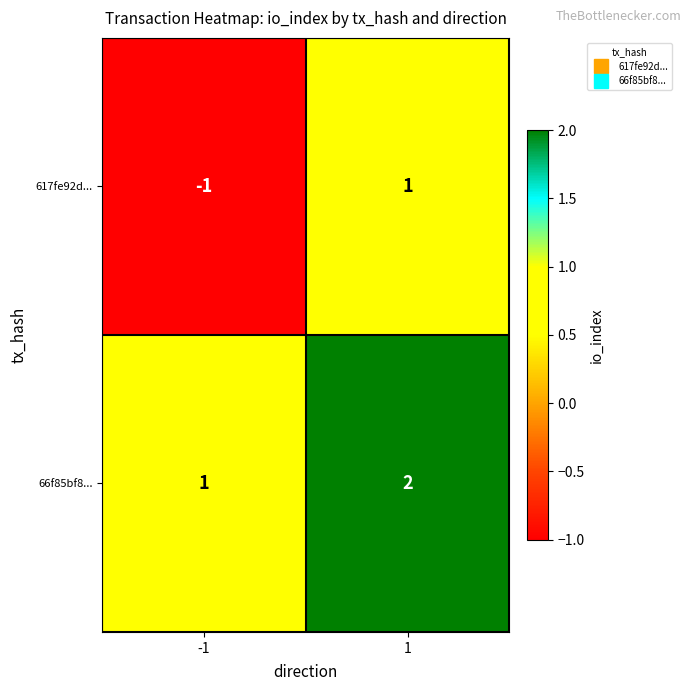

Which series has the widest spread of values?

617fe92d...